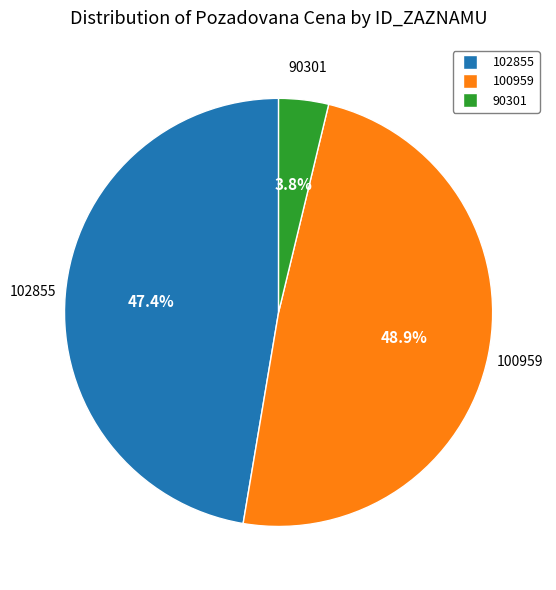

To the nearest percent, what is the difference between the largest and smallest slice percentages?

45%